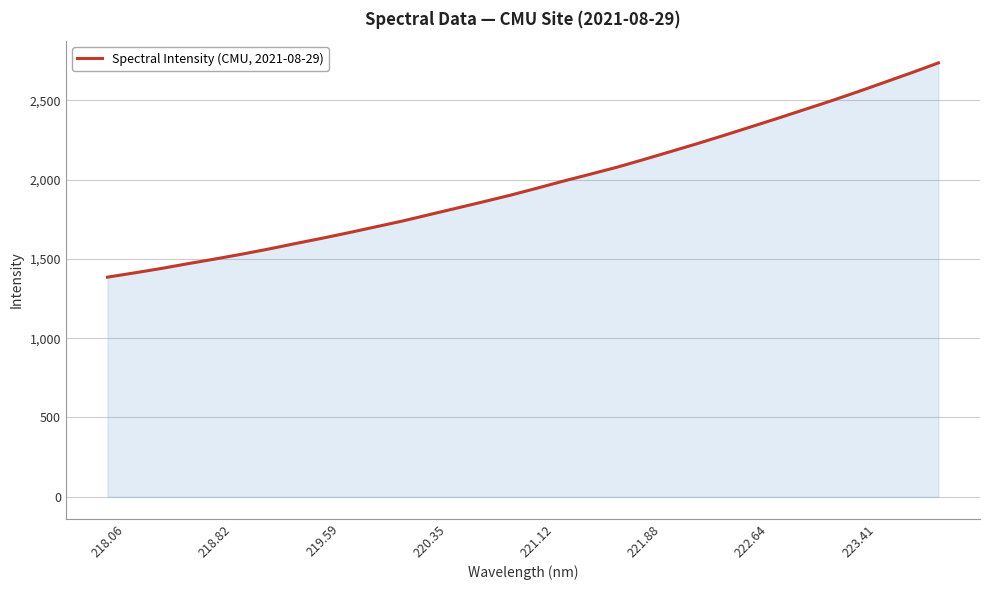

What is the minimum value shown in the chart?

1384.7